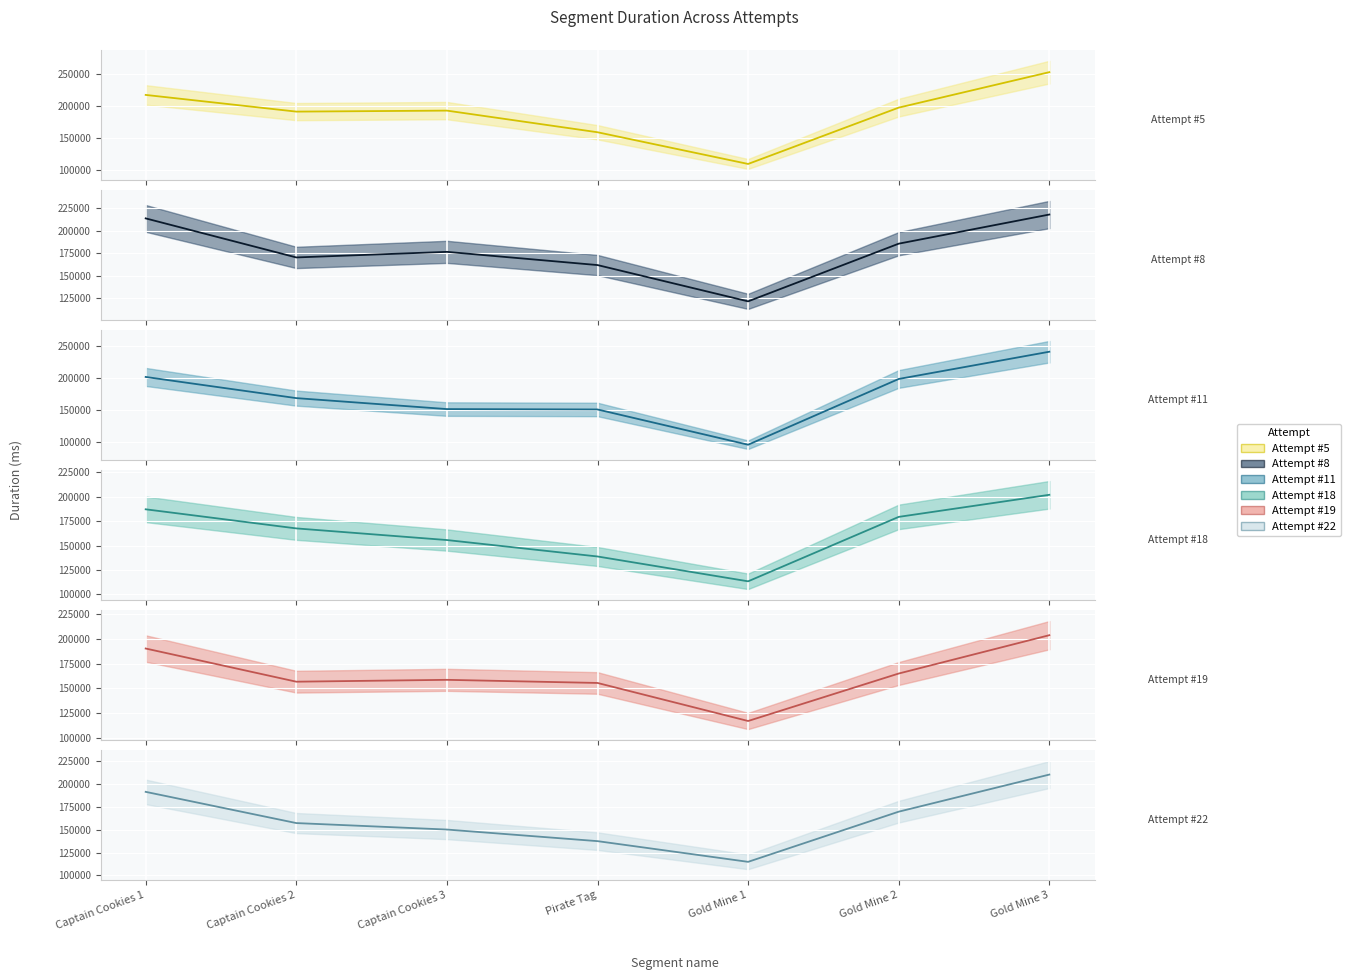

How many series are shown in this chart?

6